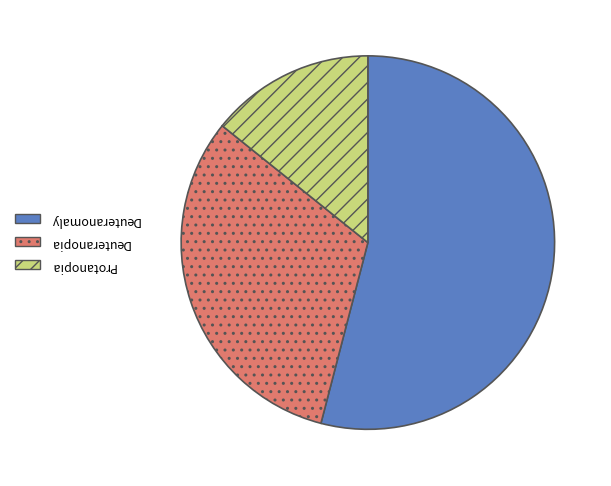

Does any single category account for the majority?

Yes